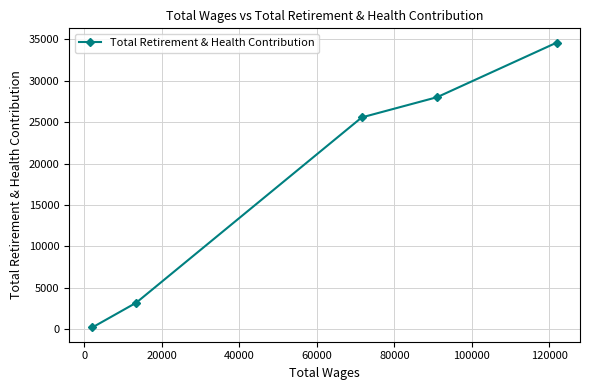

How many data points are less than 25582?

2